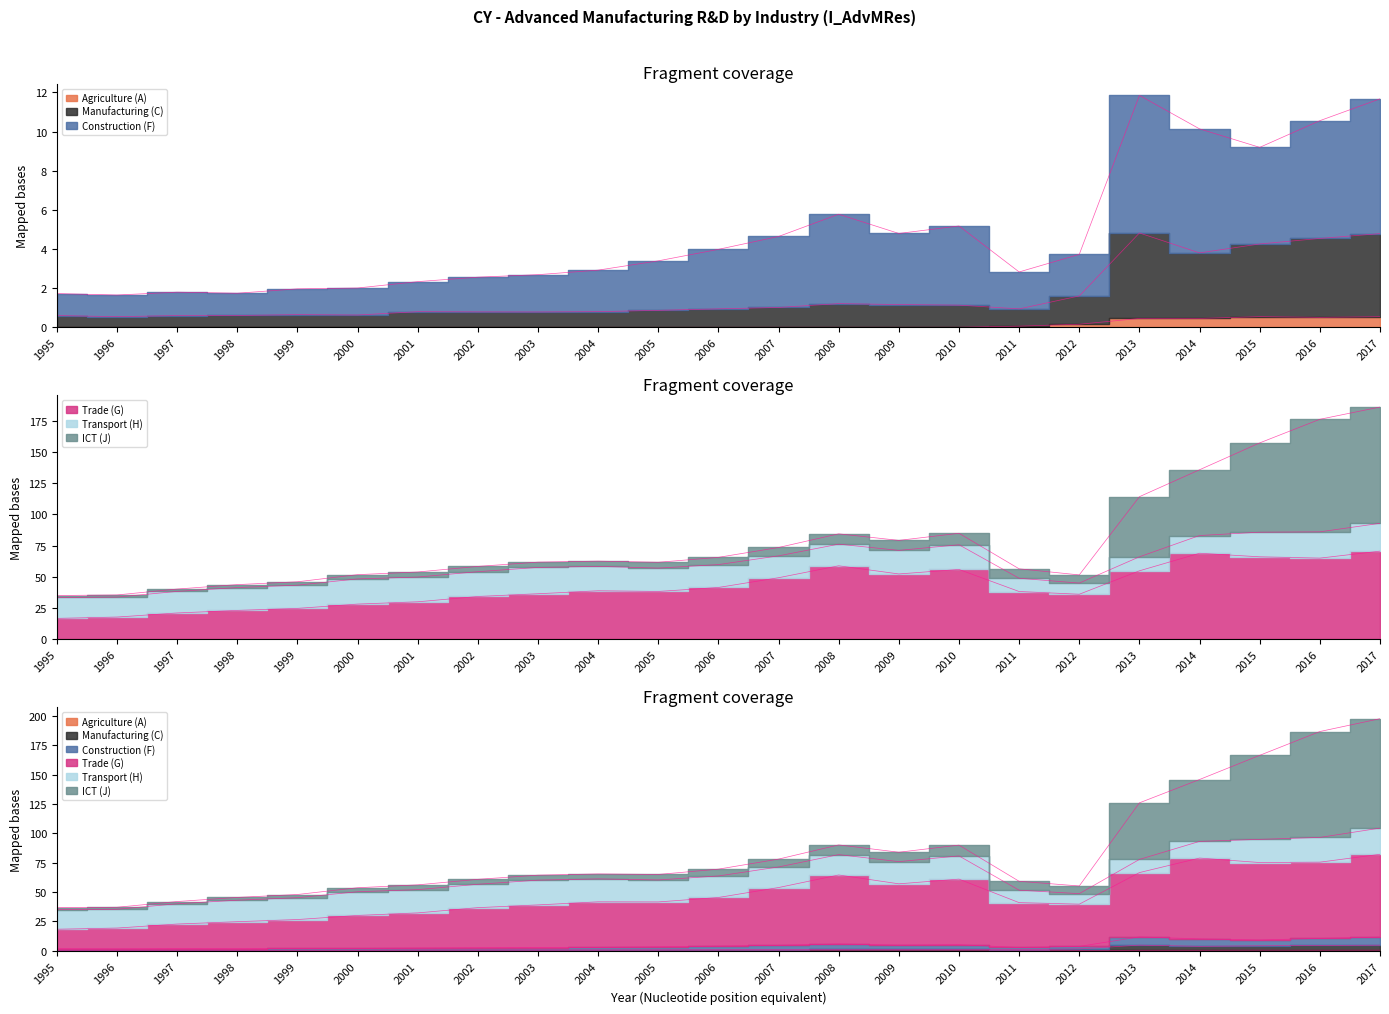

Which series has the largest total across all categories?

Trade (G)